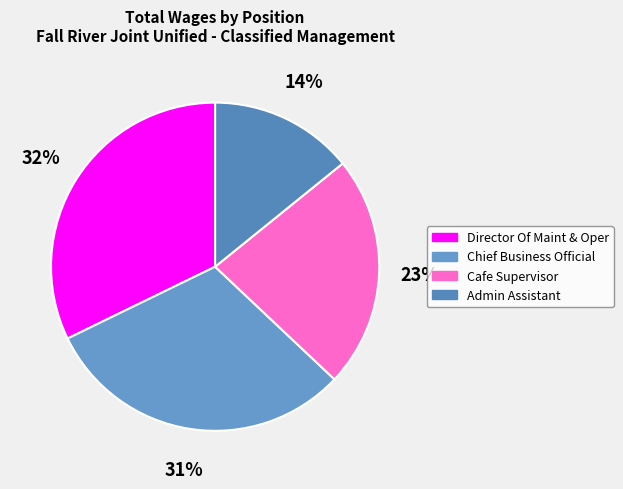

How many segments does this pie chart have?

4